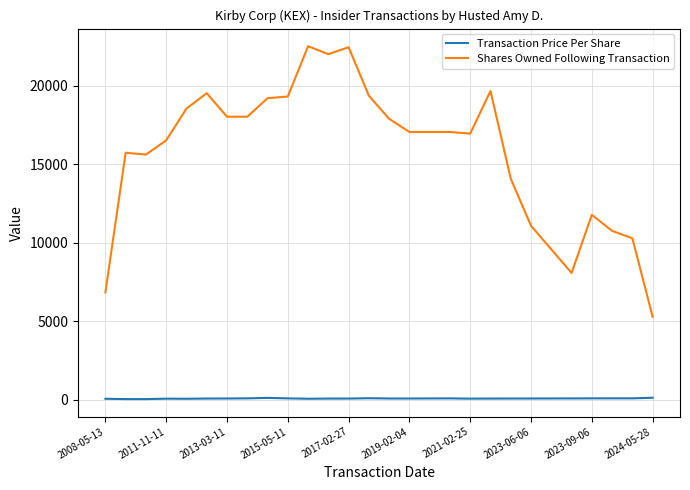

What is the maximum value shown in the chart?

22510.0